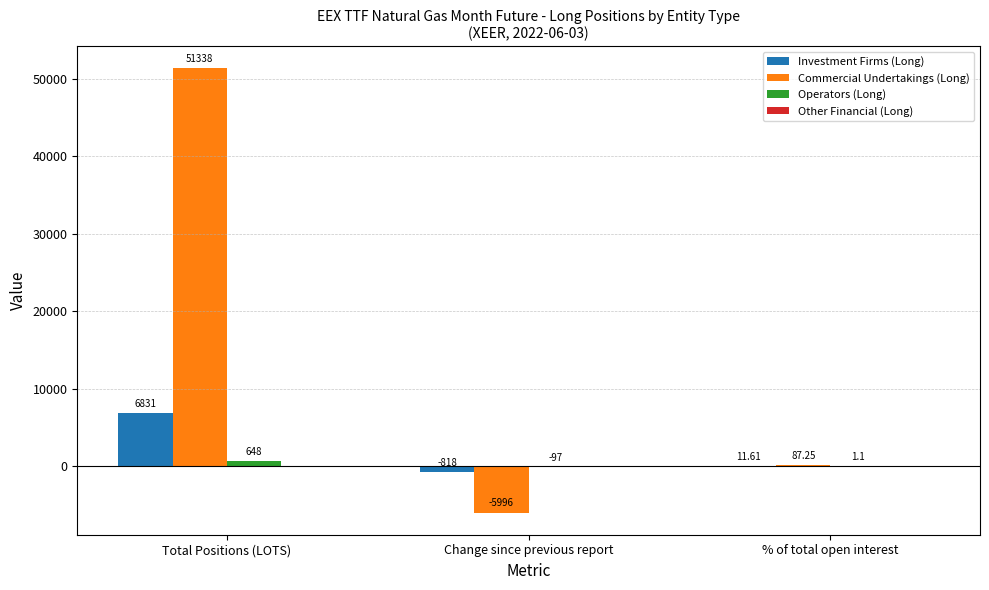

Which series has the largest total across all categories?

Commercial Undertakings (Long)